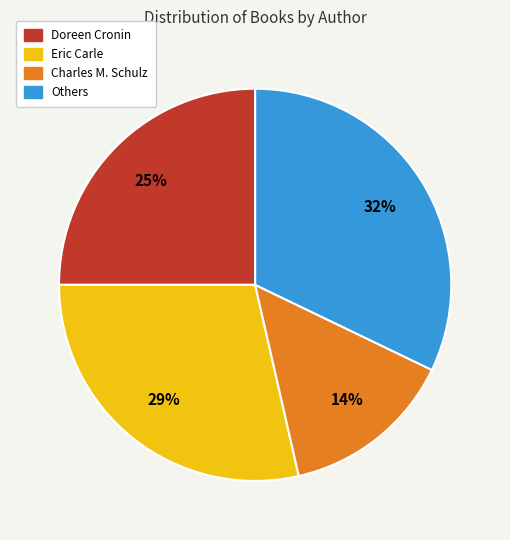

To the nearest percent, what is the average slice percentage?

25%